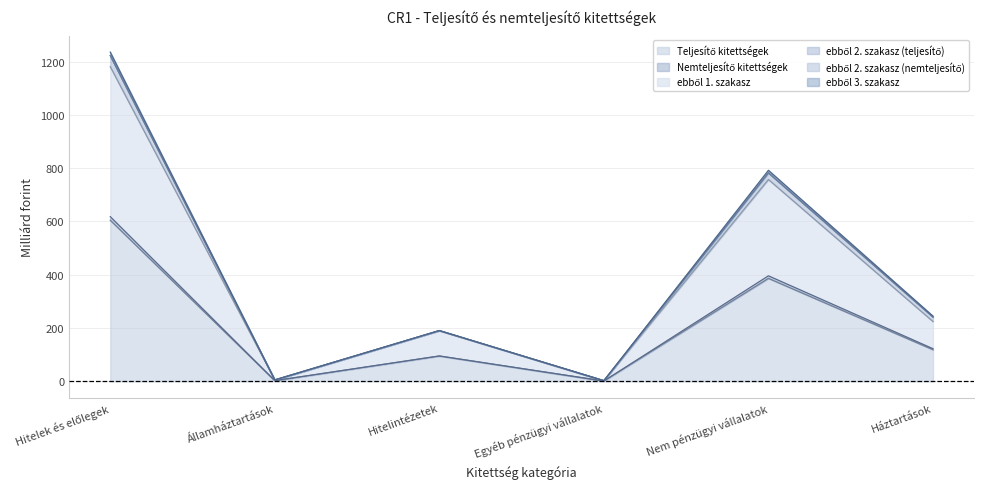

True or false: Nemteljesítő kitettségek and ebből 1. szakasz cross at least once.

False